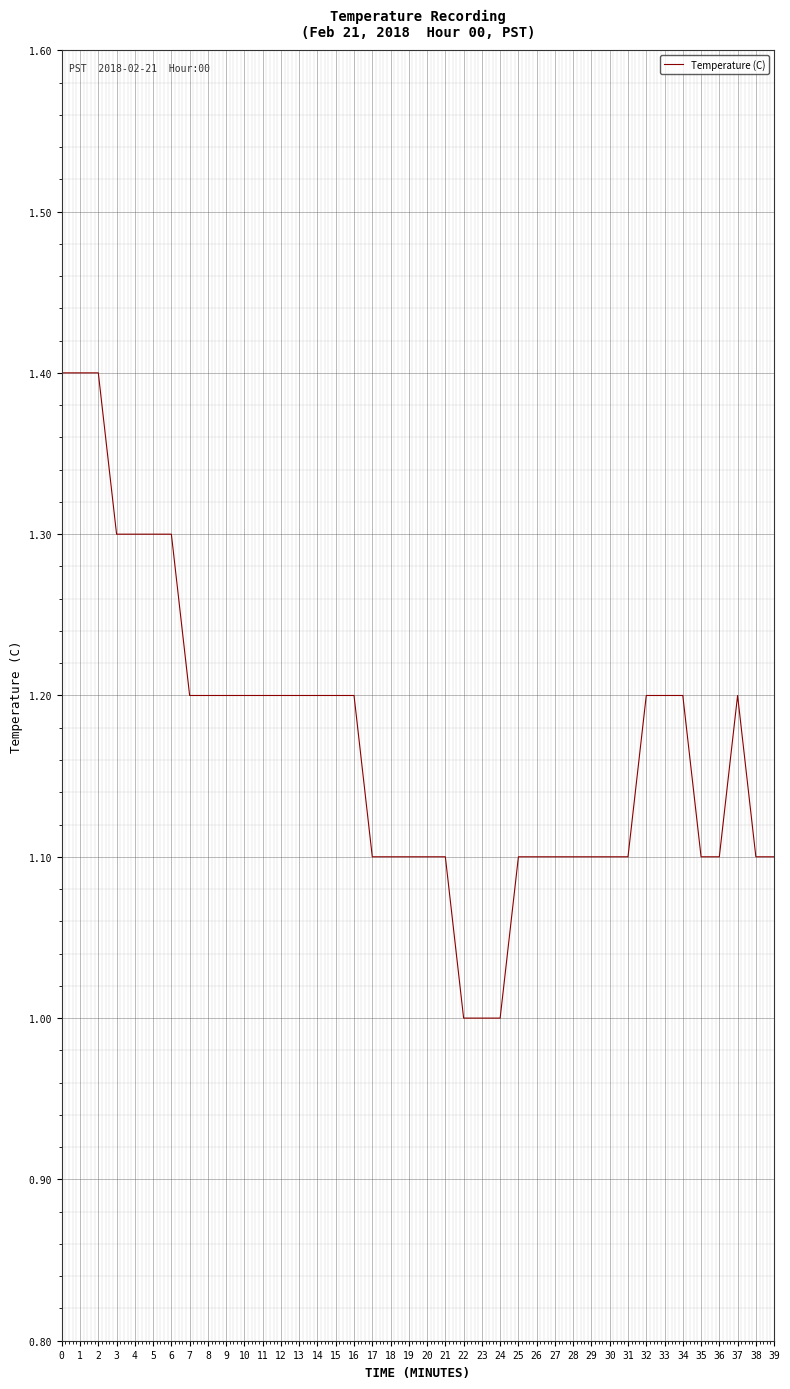

What is the sum of all values?

46.8